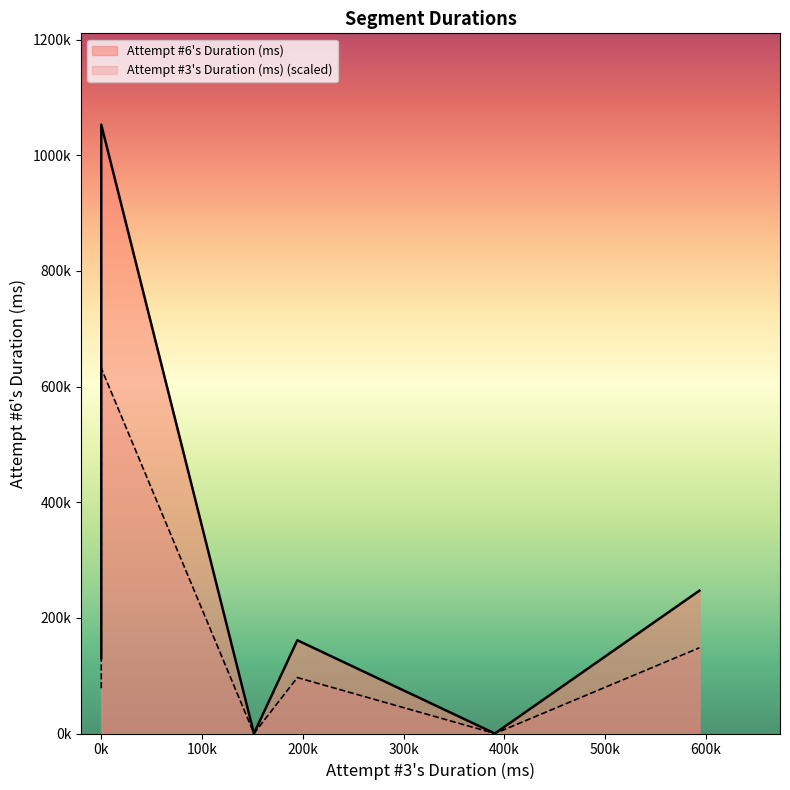

Reading left to right, what are all the values shown in this chart?

Attempt #3's Duration (ms): Ain't That a Kick in the Head=194582	Monorail=593612	Wild Card: Ace in the Hole=390654	The House Always Wins=151519	Wild Card: Change In Management=0	Wild Card: Finishing Touches=0	No Gods, No Masters=0
Attempt #6's Duration (ms): Ain't That a Kick in the Head=161276	Monorail=247062	Wild Card: Ace in the Hole=0	The House Always Wins=0	Wild Card: Change In Management=1053019	Wild Card: Finishing Touches=254149	No Gods, No Masters=130543